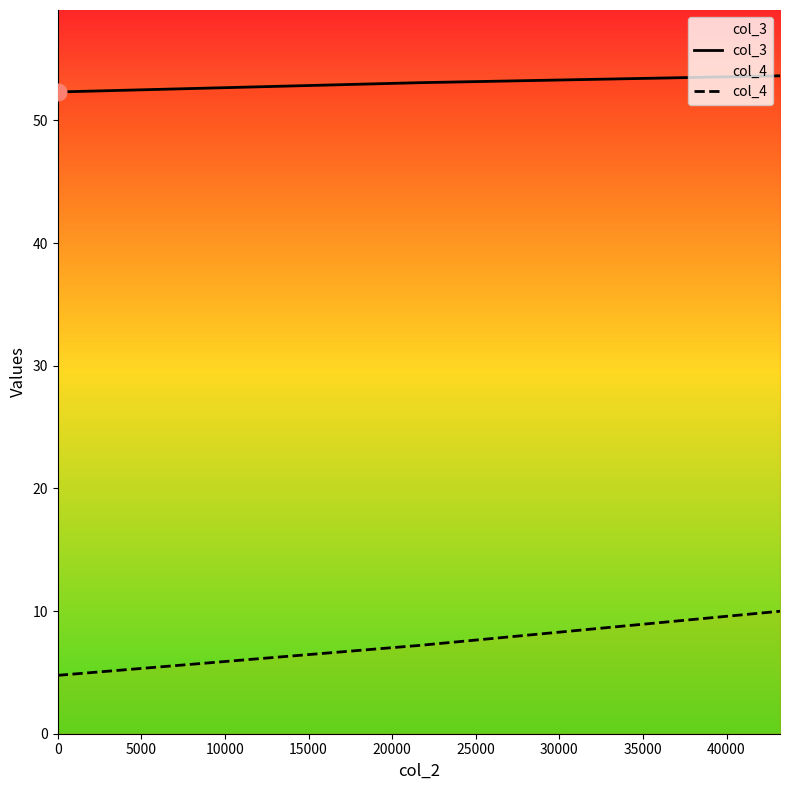

What is the minimum value shown in the chart?

4.8